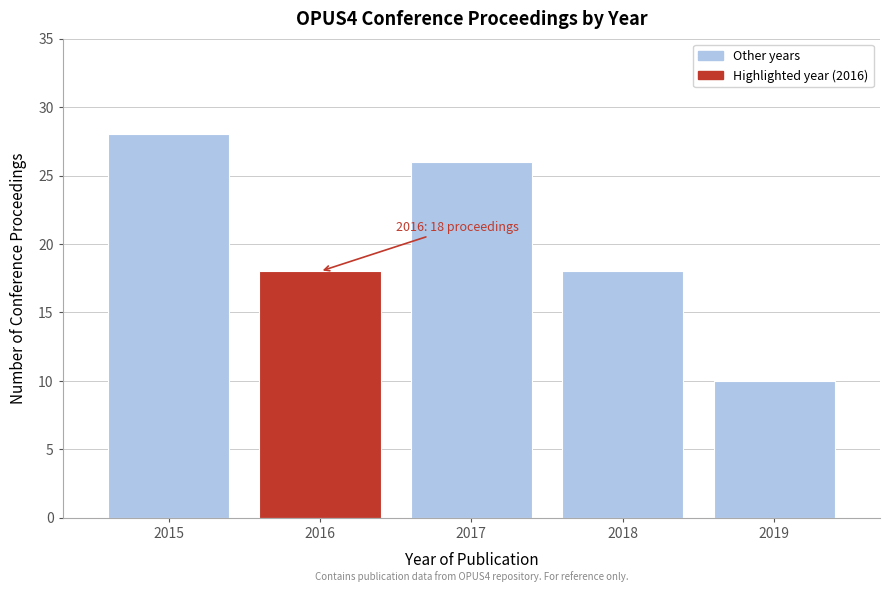

Reading left to right, extract all data points from this chart.

28	18	26	18	10